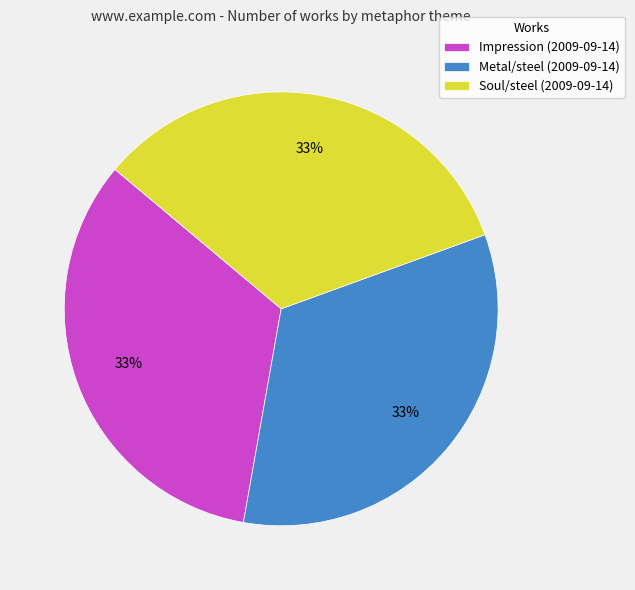

Is Soul/steel (2009-09-14) the majority of the pie?

No